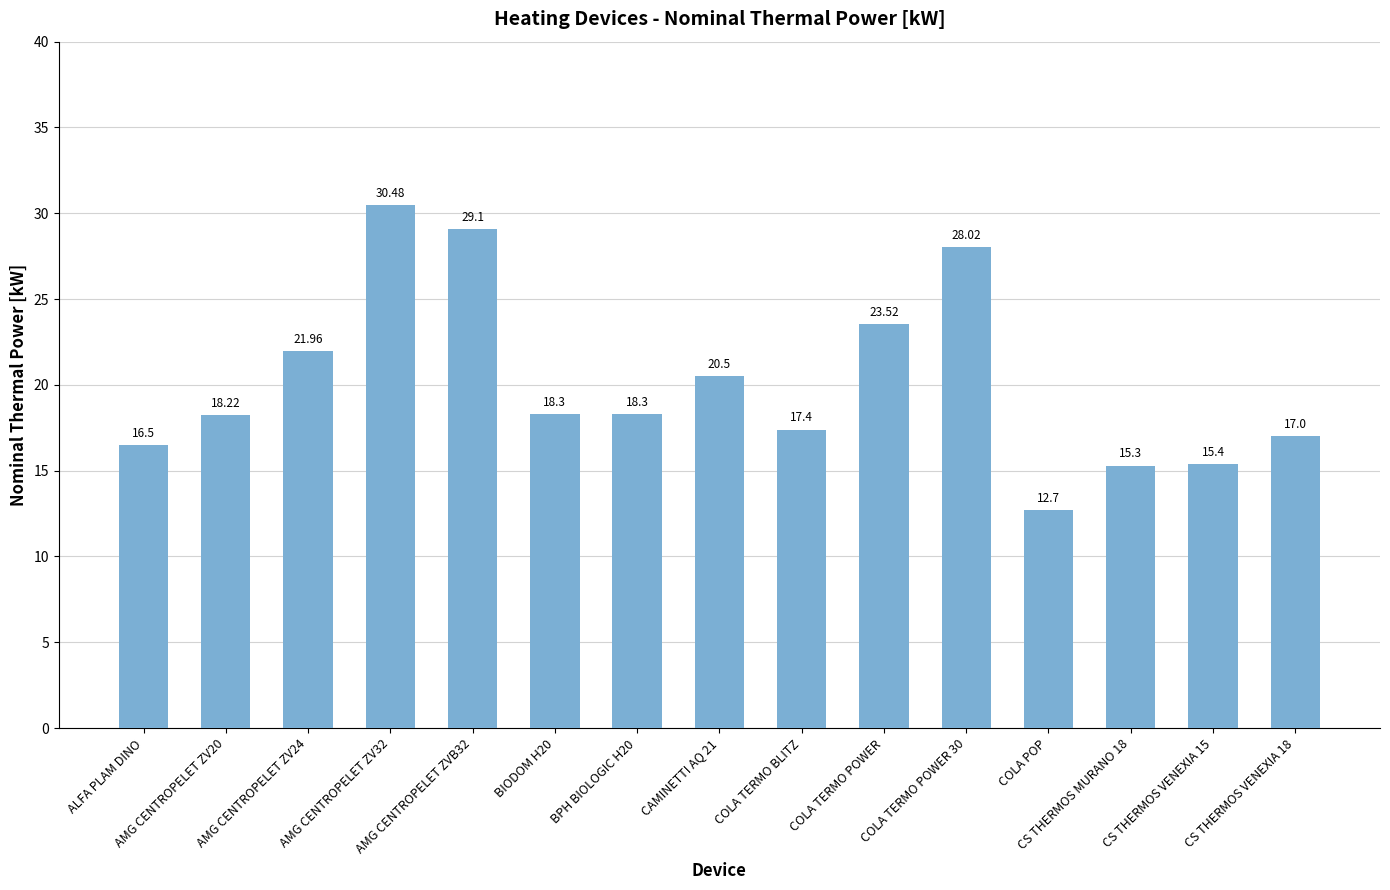

What is the sum of the values at COLA TERMO BLITZ and BIODOM H20?

35.7